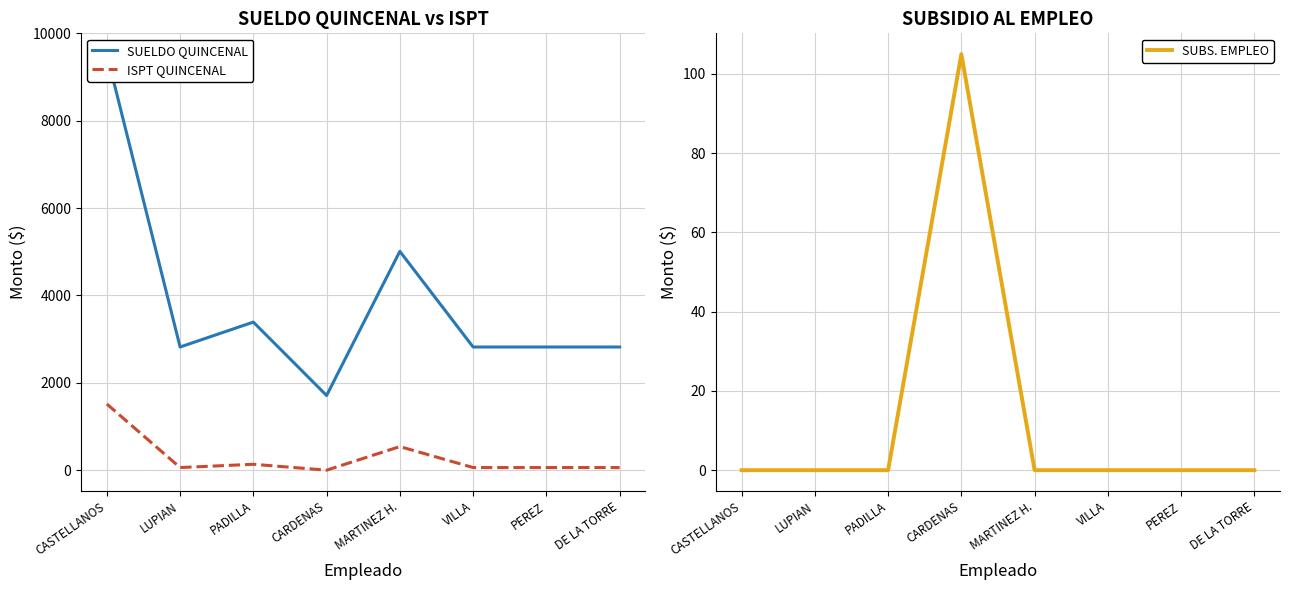

Reading left to right, extract all data points from this chart.

SUELDO QUINCENAL: CASTELLANOS=9525	LUPIAN=2820	PADILLA=3390	CARDENAS=1710	MARTINEZ H.=5010	VILLA=2820	PEREZ=2820	DE LA TORRE=2820
ISPT QUINCENAL: CASTELLANOS=1515	LUPIAN=60	PADILLA=135	CARDENAS=0	MARTINEZ H.=540	VILLA=60	PEREZ=60	DE LA TORRE=60
SUBS. EMPLEO: CASTELLANOS=0	LUPIAN=0	PADILLA=0	CARDENAS=105	MARTINEZ H.=0	VILLA=0	PEREZ=0	DE LA TORRE=0